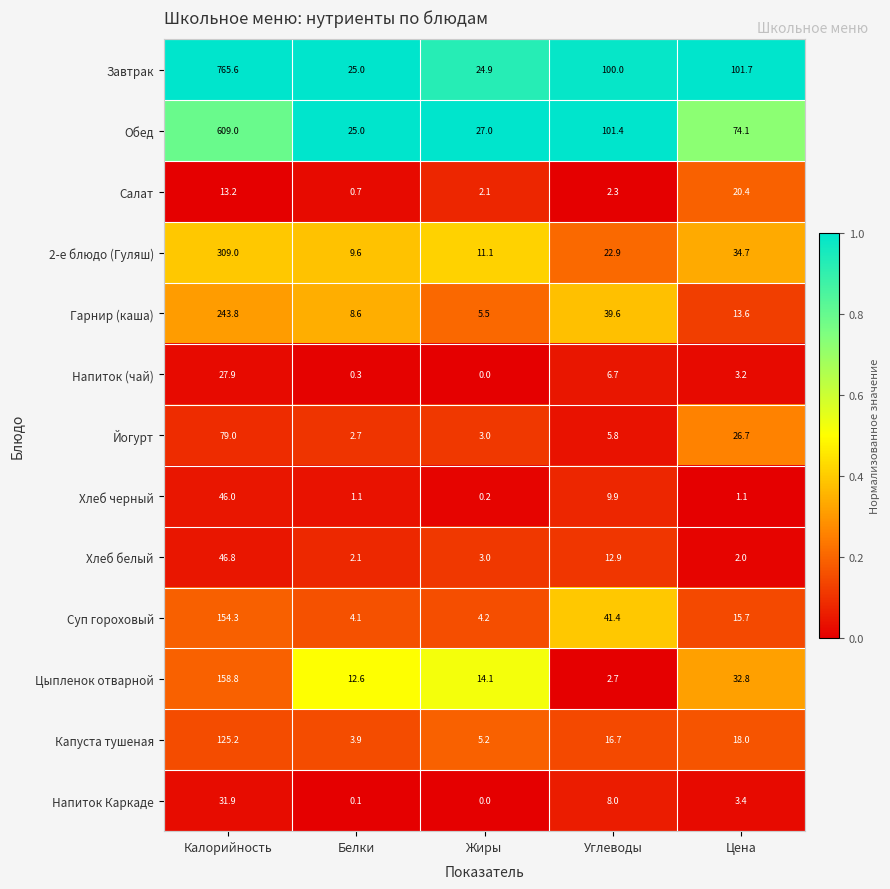

At which category is the sum across all series the highest?

Калорийность